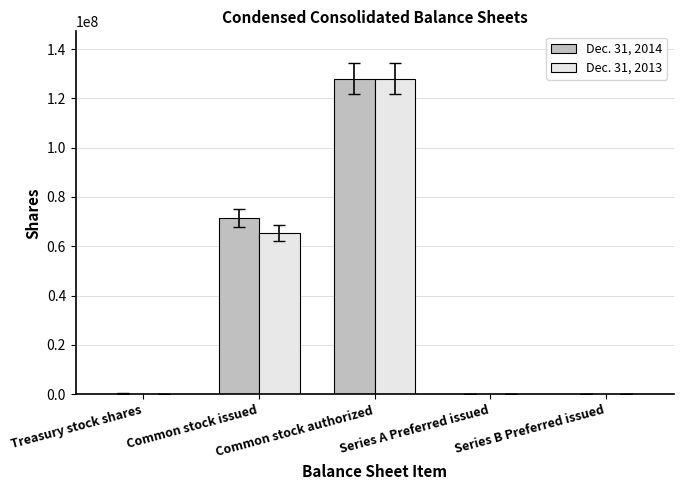

What is the total value across all series at Common stock authorized?

256000000